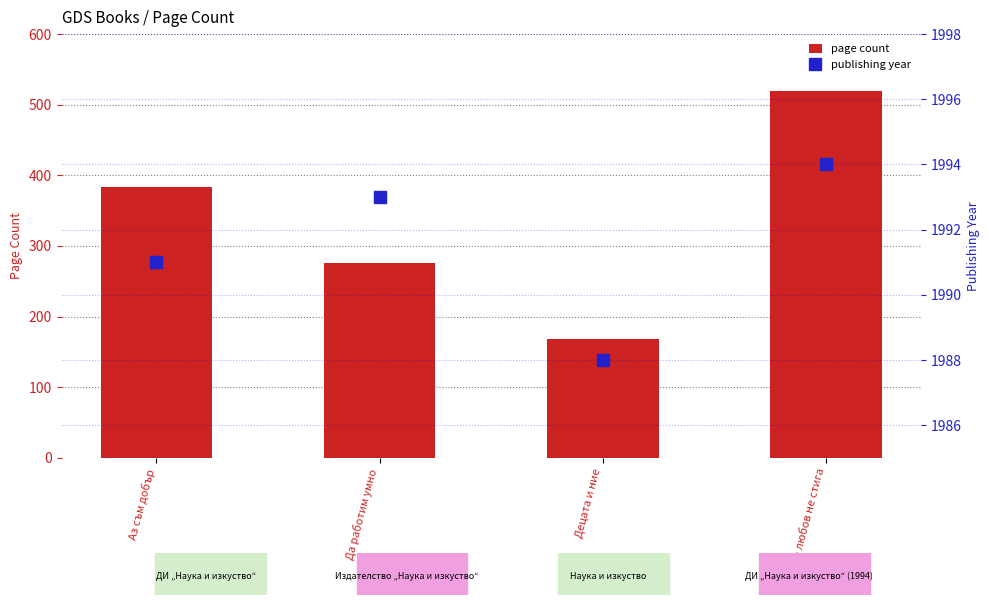

Reading left to right, transcribe all the data shown in this chart.

page count: Аз съм добър=384	Да работим умно=276	Децата и ние=168	Само любов не стига=520
publishing year: Аз съм добър=1991	Да работим умно=1993	Децата и ние=1988	Само любов не стига=1994